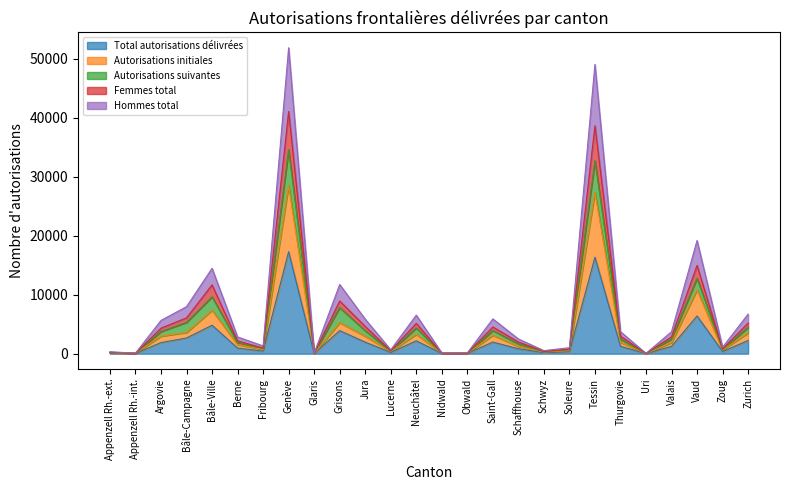

Which series has the largest range (max minus min)?

Hommes total